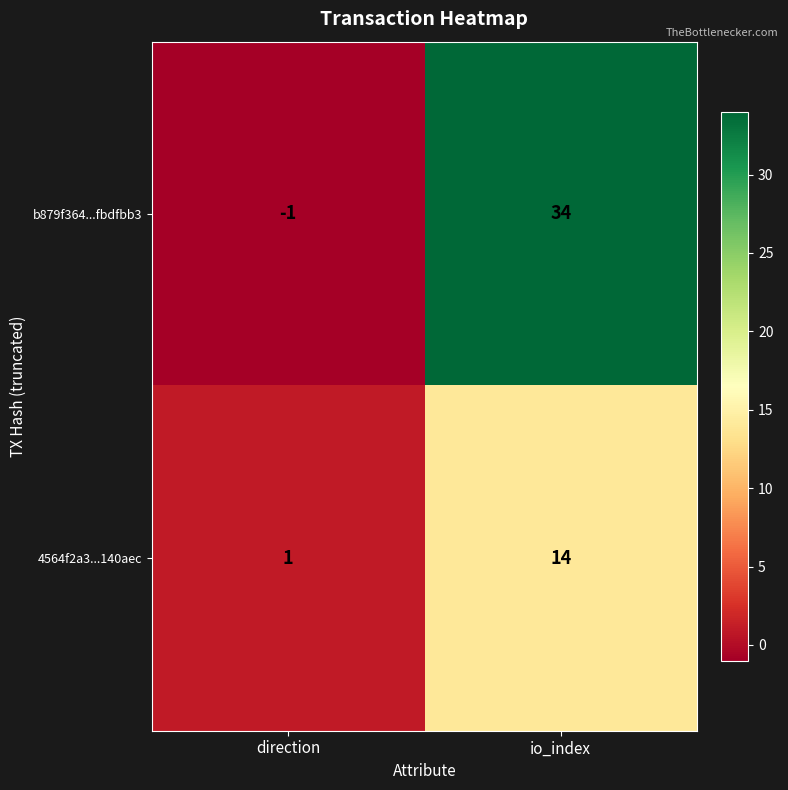

Which series has the largest total across all categories?

b879f364...fbdfbb3